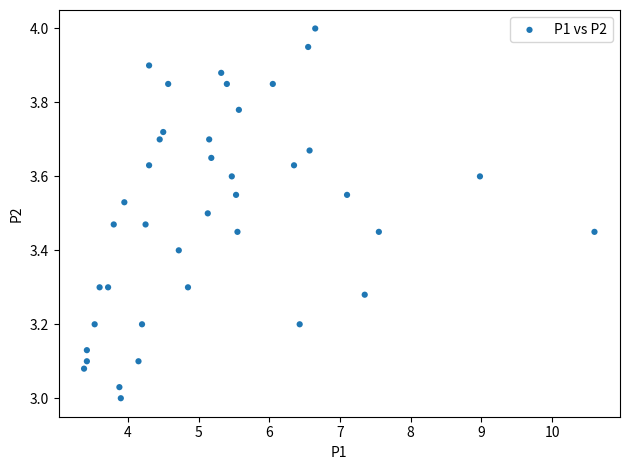

What is the range of X values (max minus min)?

7.2